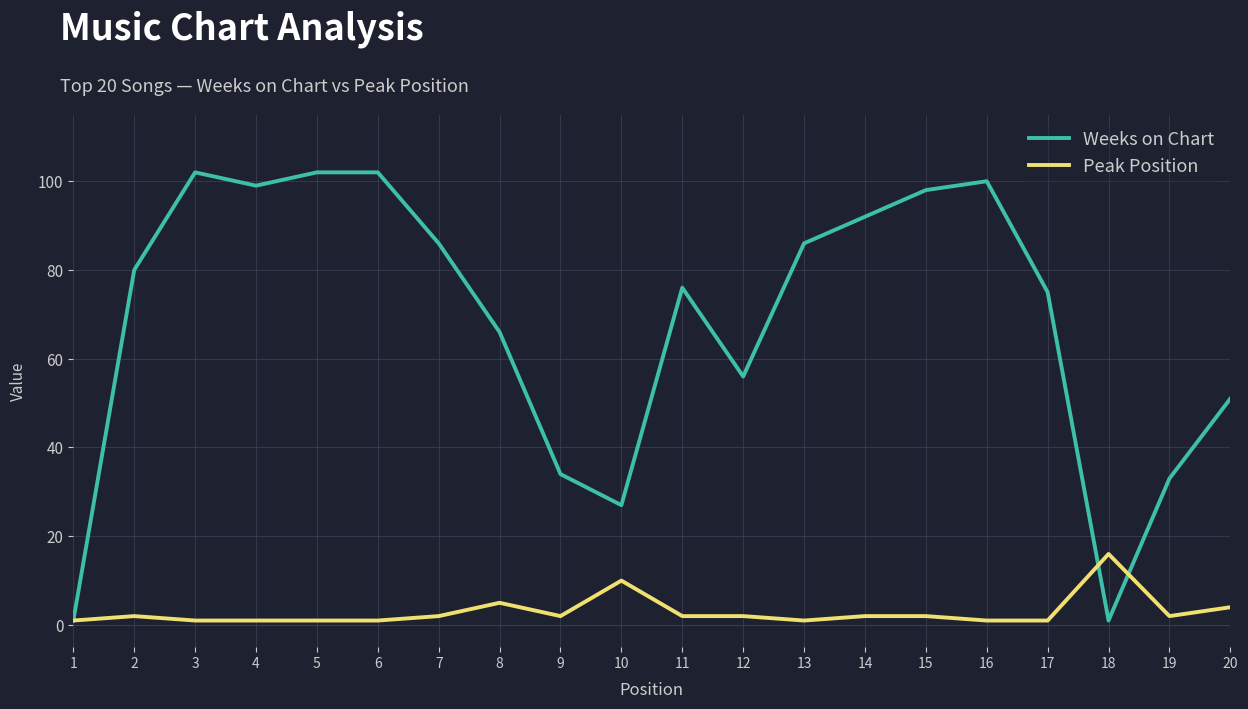

The value of Weeks on Chart at 20 is 51. True or false?

True